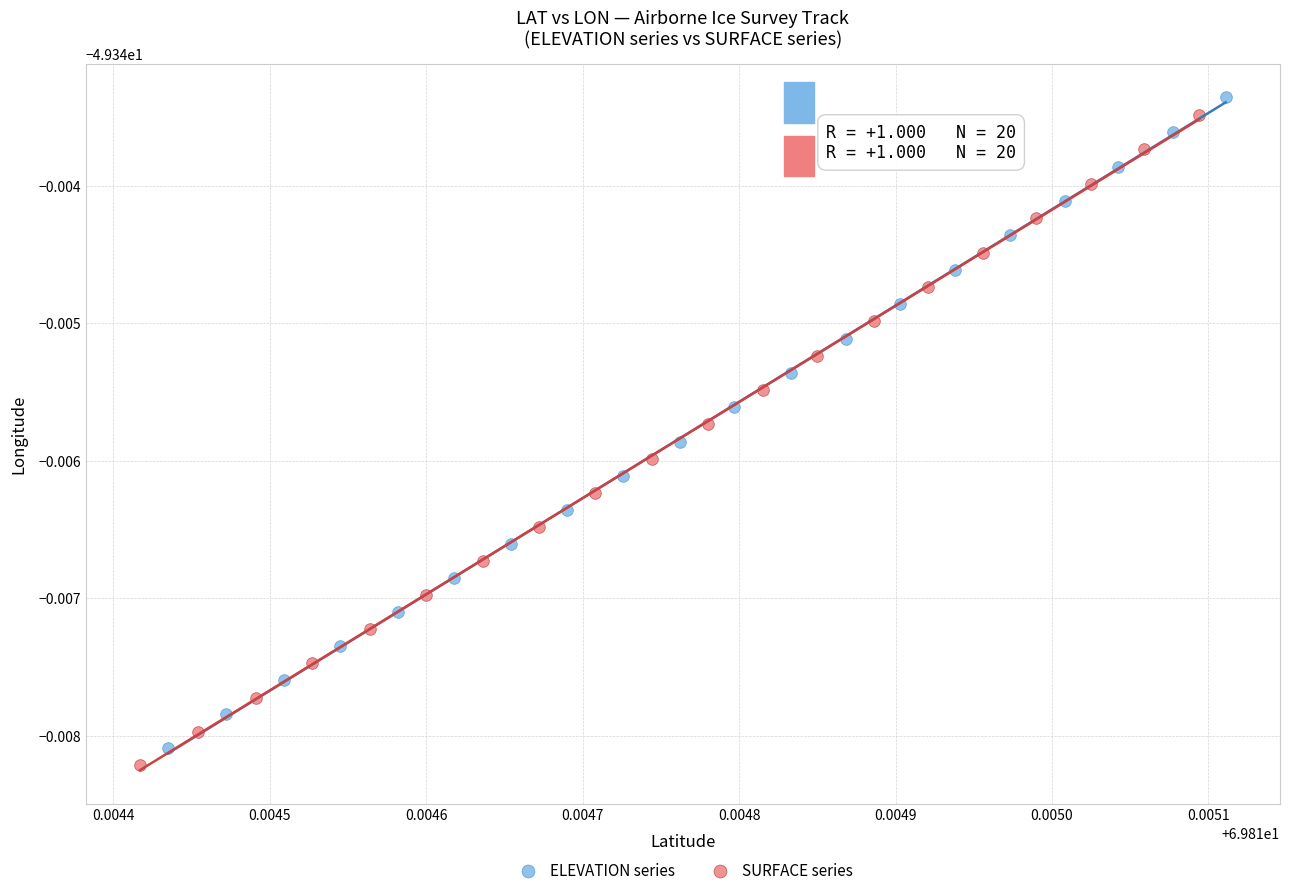

Which series contains the highest Y value?

ELEVATION series